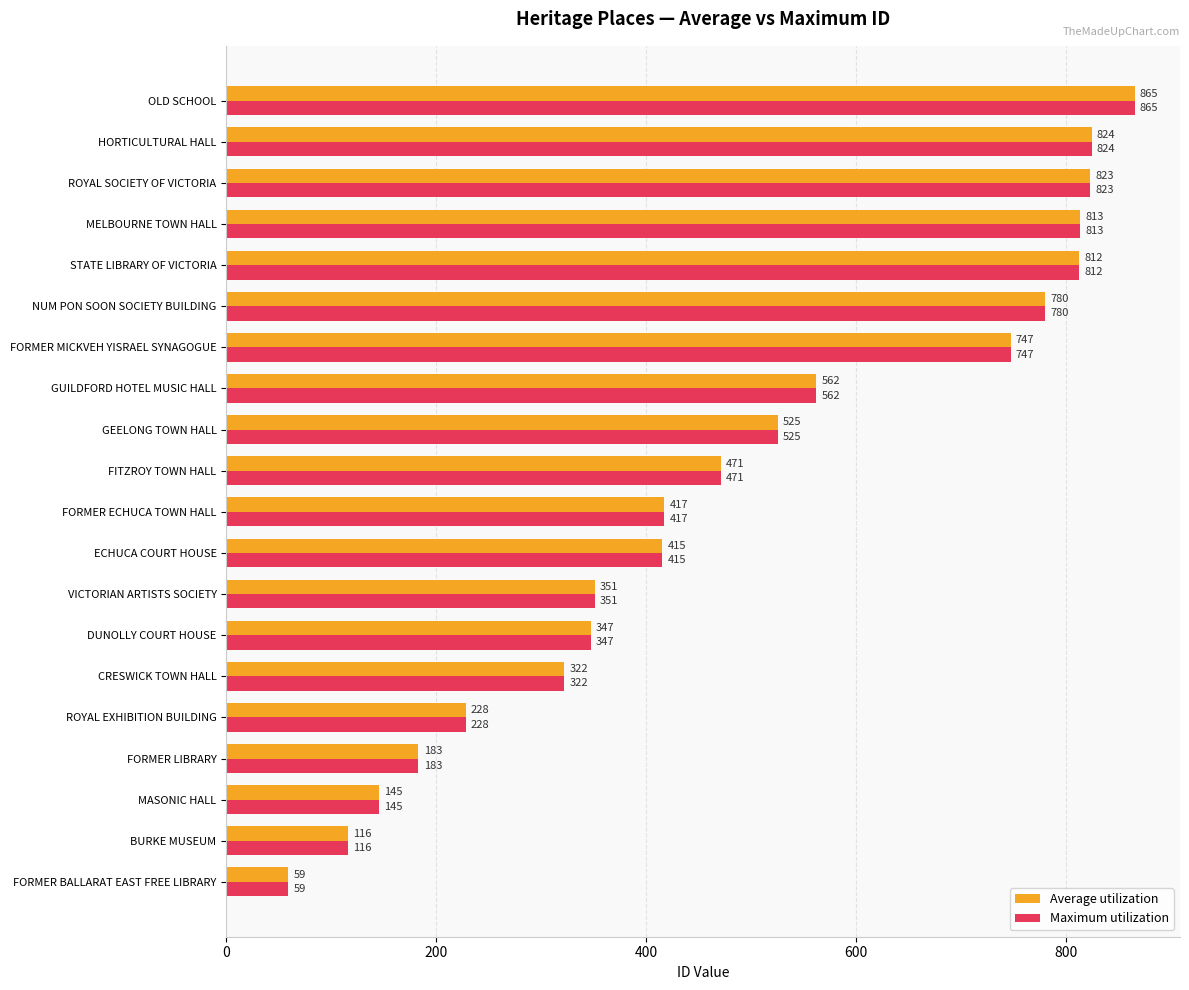

What is the difference between the second highest and second lowest values in the Average utilization series?

708